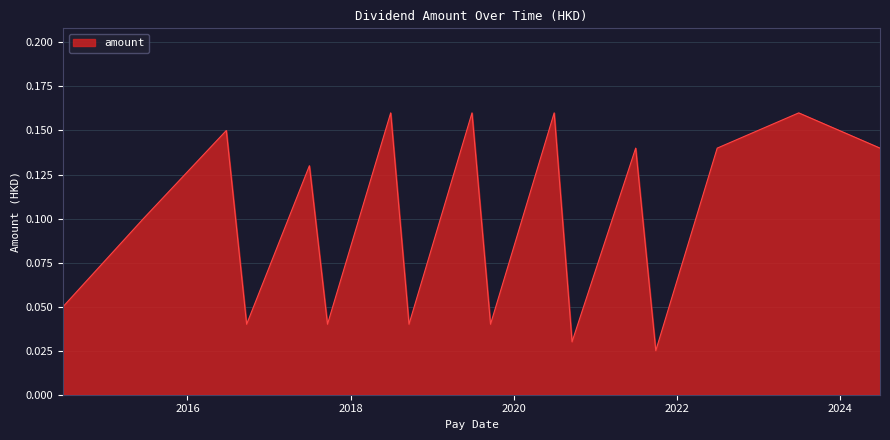

How many lines are shown in the chart?

1